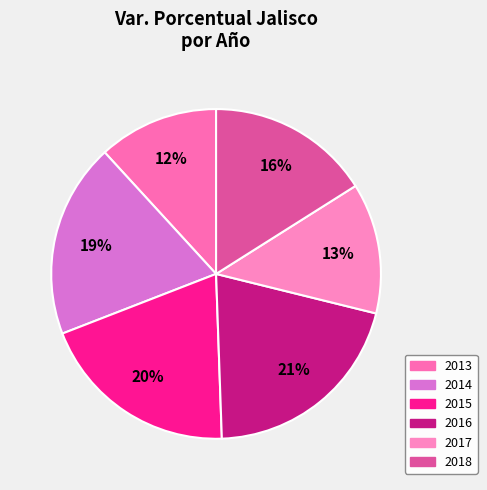

Is there a majority slice in this chart?

No